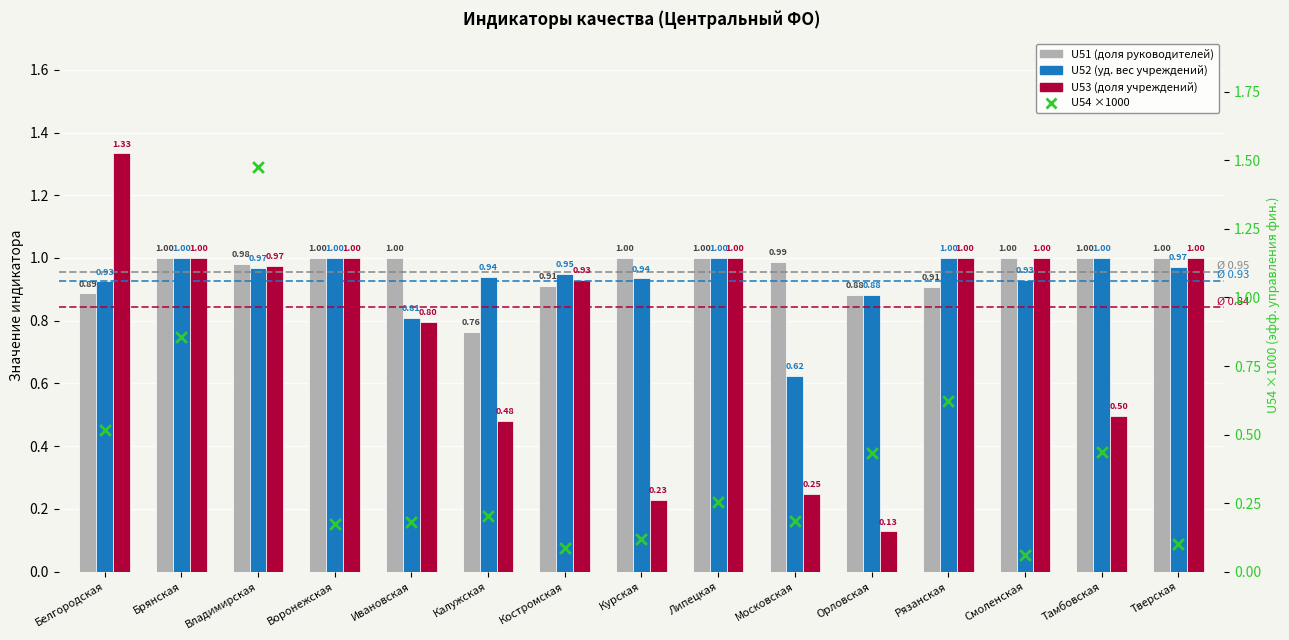

What is the total value across all series at Брянская?

3.9